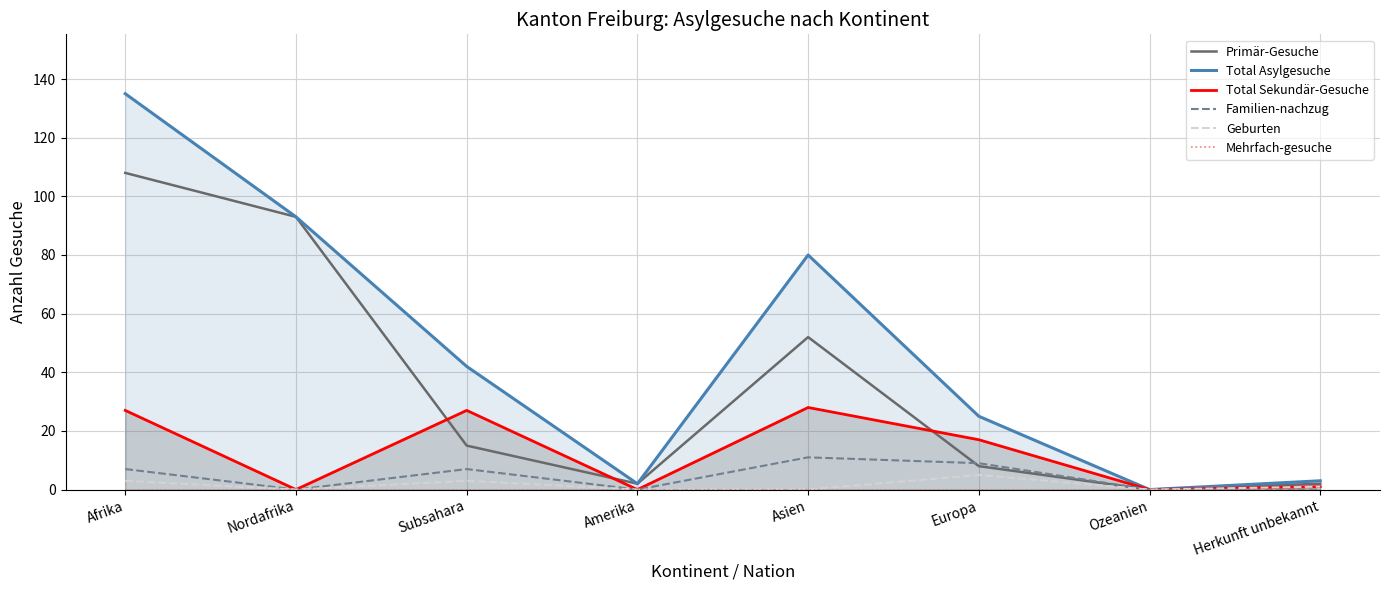

At which label does Familien-nachzug reach its peak?

Asien